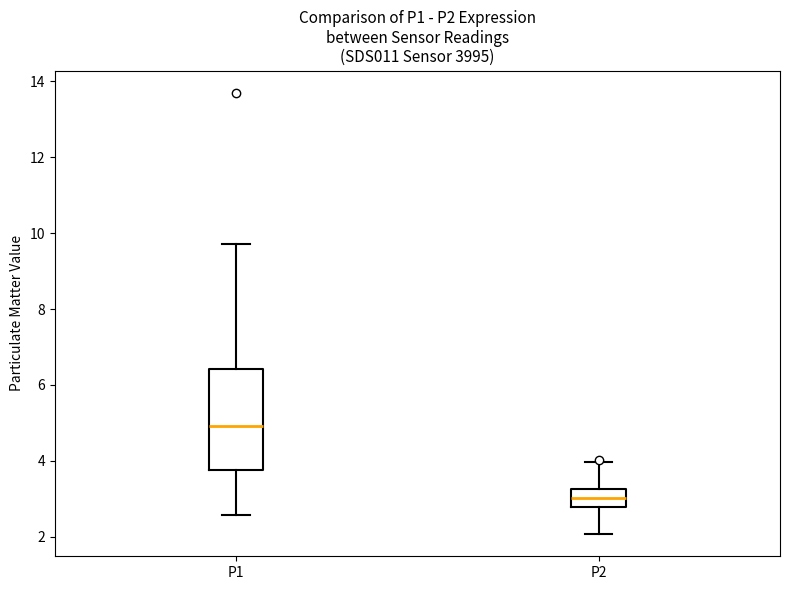

Reading left to right, transcribe this box plot: for each box, give where its median line is, the range the box spans, and where its two whiskers end, as read against the y-axis. The values are not printed on the chart, so give them approximately, as read against the axis.

P1: median 5.0, box 3.8 to 6.4, whiskers 2.6 to 9.8
P2: median 3.0, box 2.8 to 3.2, whiskers 2.0 to 4.0